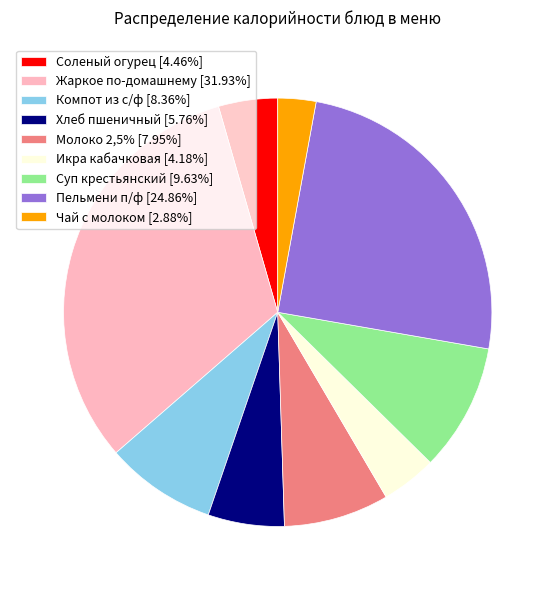

Is there a majority slice in this chart?

No